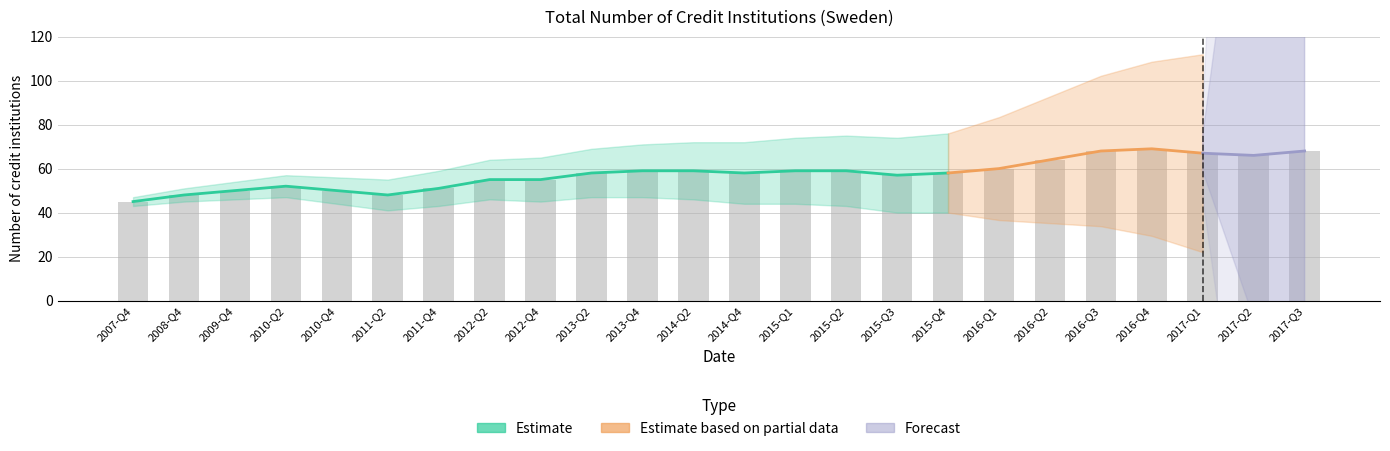

Approximately how many times larger is the value at 2013-Q2 compared to 2008-Q4?

1.2